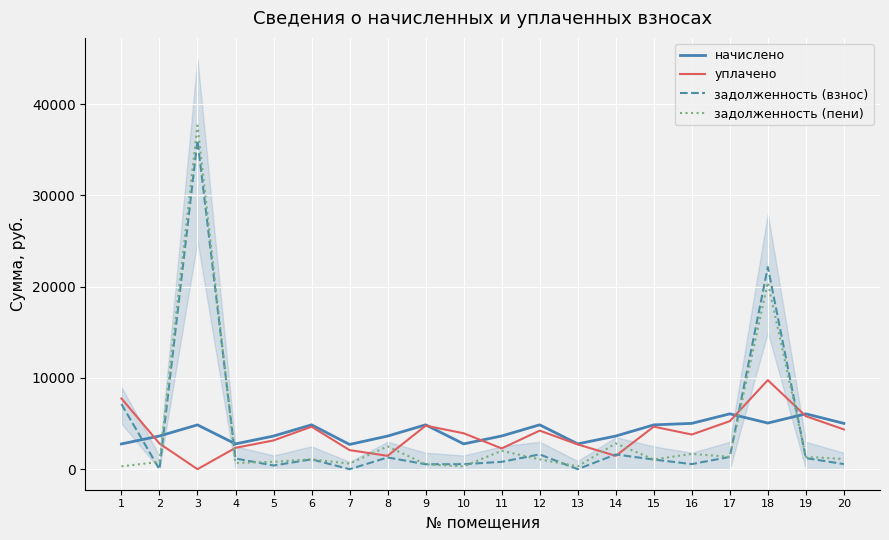

Which category has the lowest value in the начислено series?

7